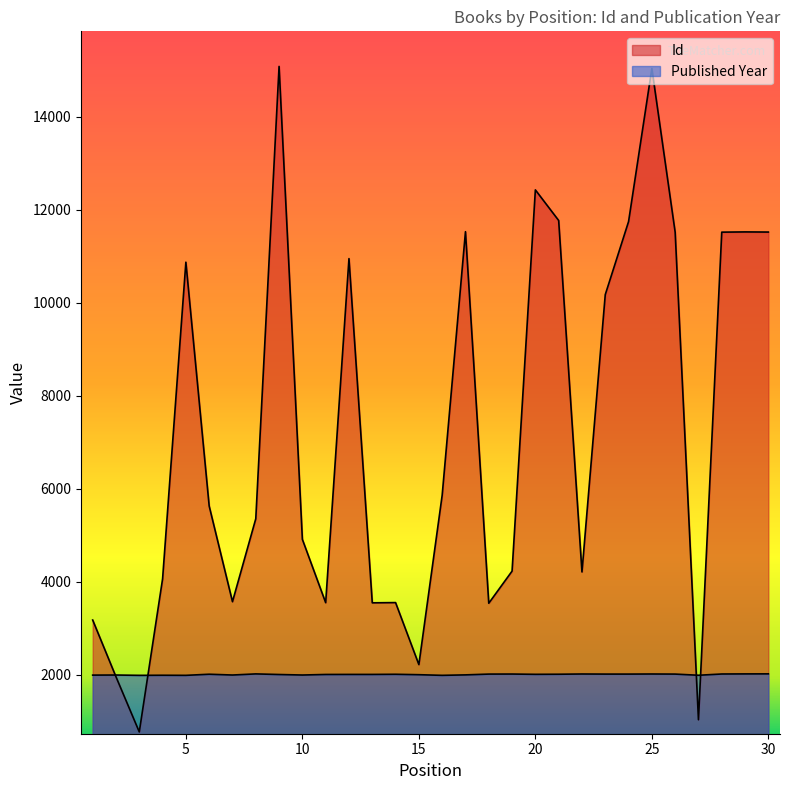

Is the value of Published Year at 17 greater than the value of Id at 18?

No